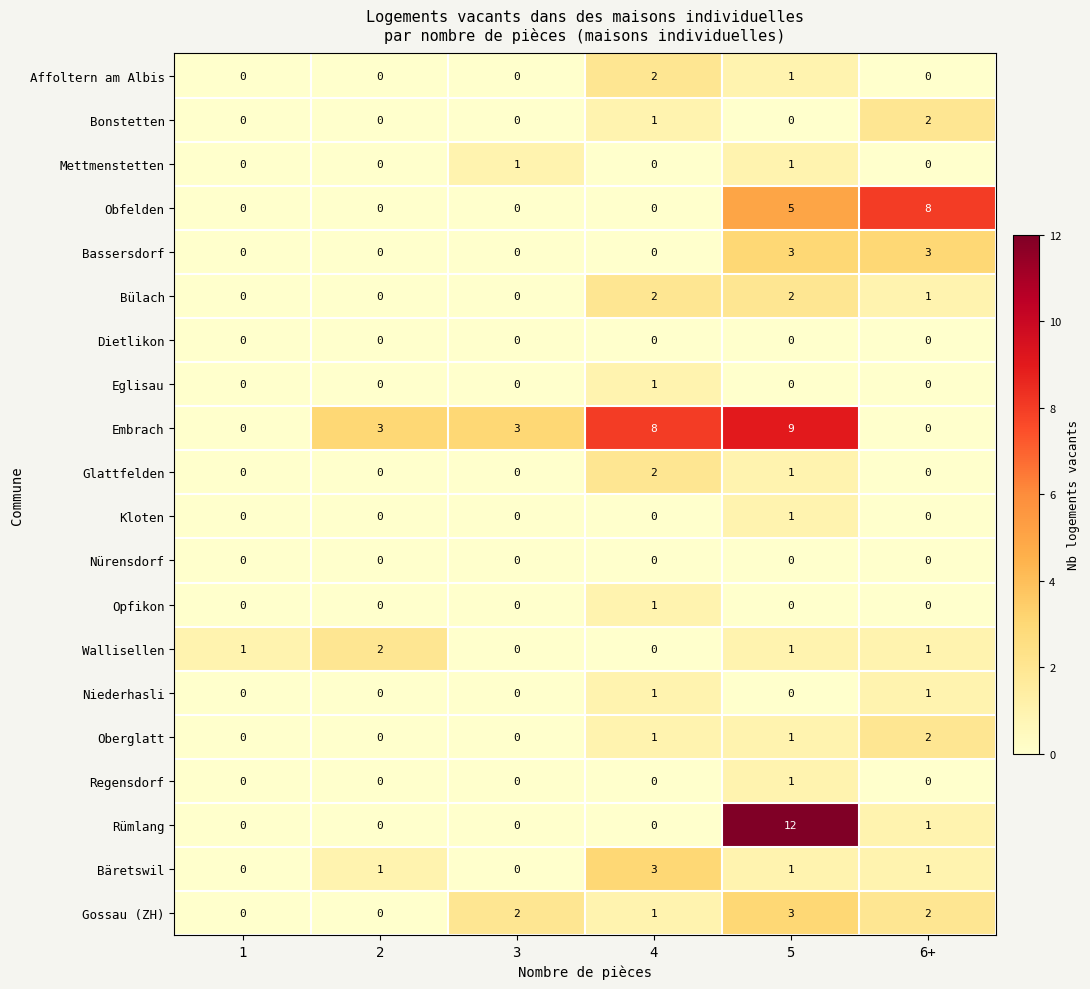

Which series has the largest total across all categories?

Embrach